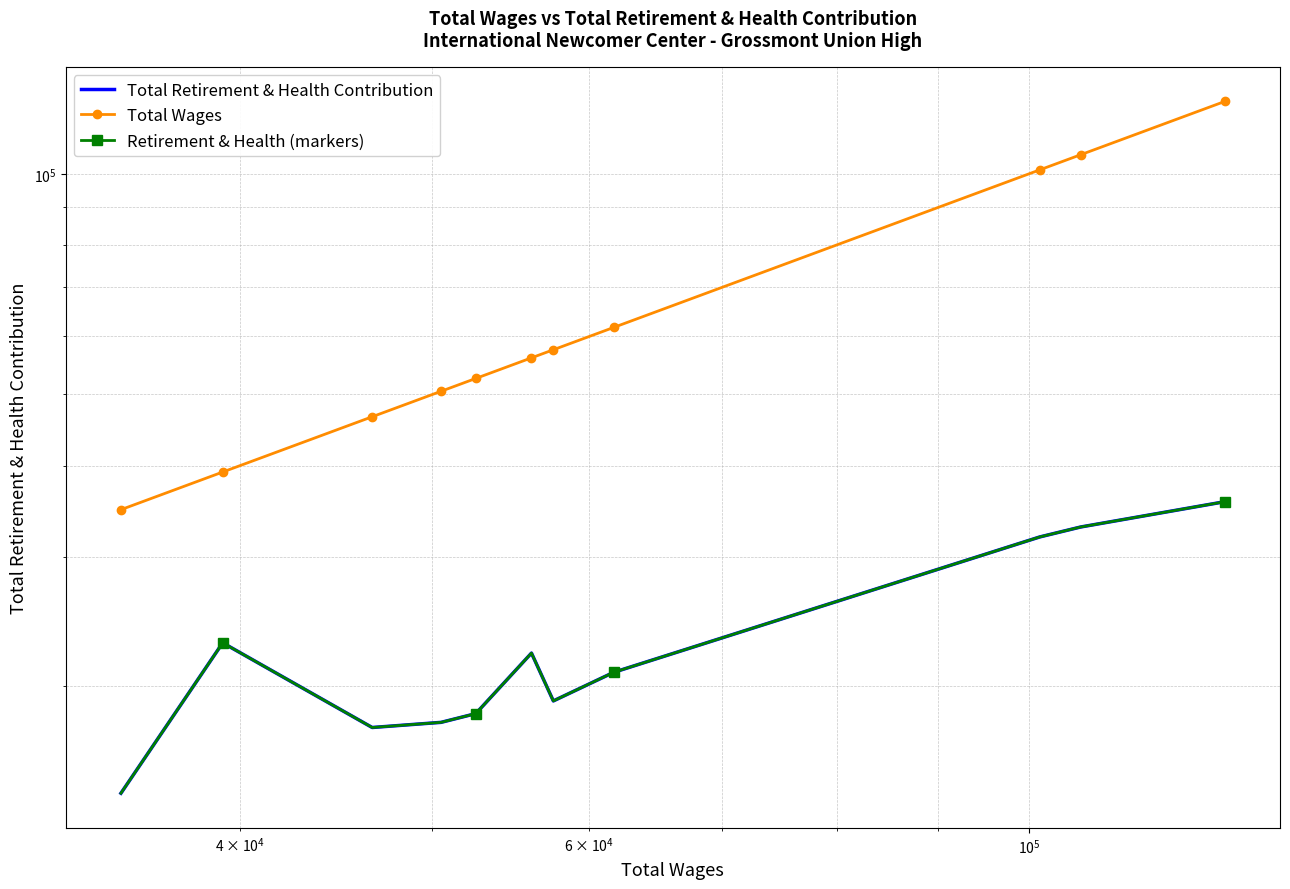

At how many categories does at least one series exceed 46338?

9